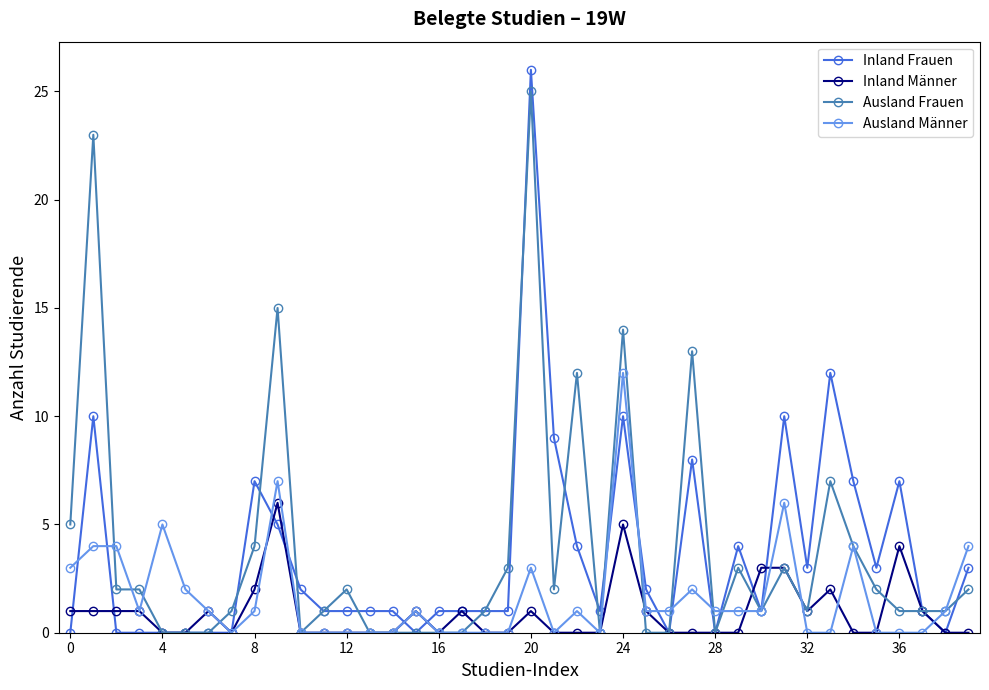

What is the difference between the maximum and minimum values in the Inland Frauen series?

26